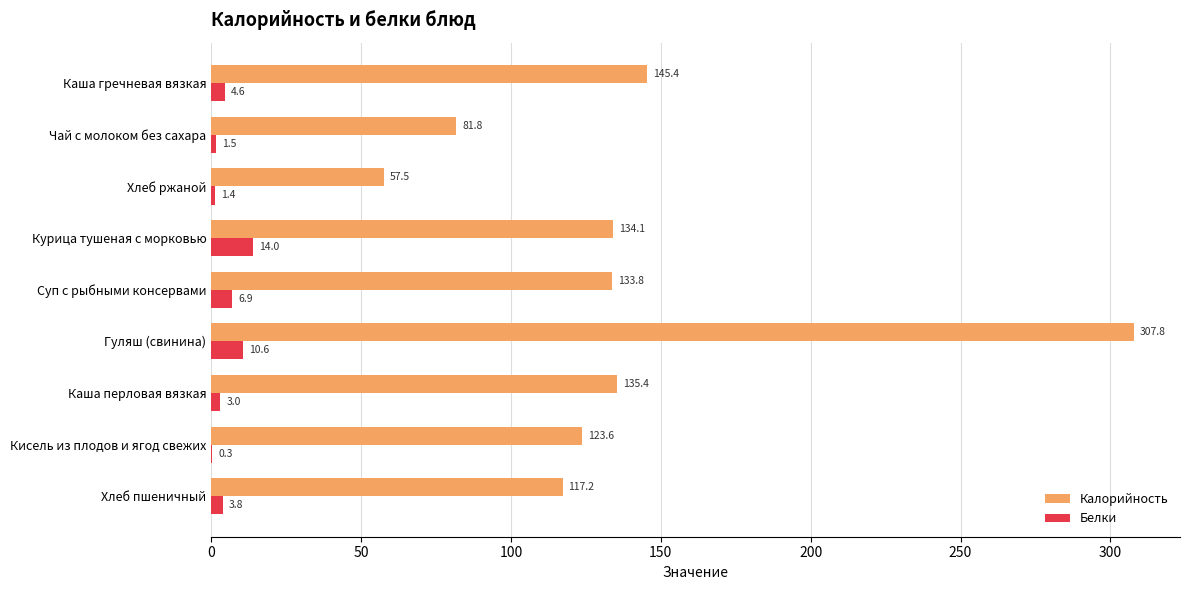

Which series has the largest total across all categories?

Калорийность